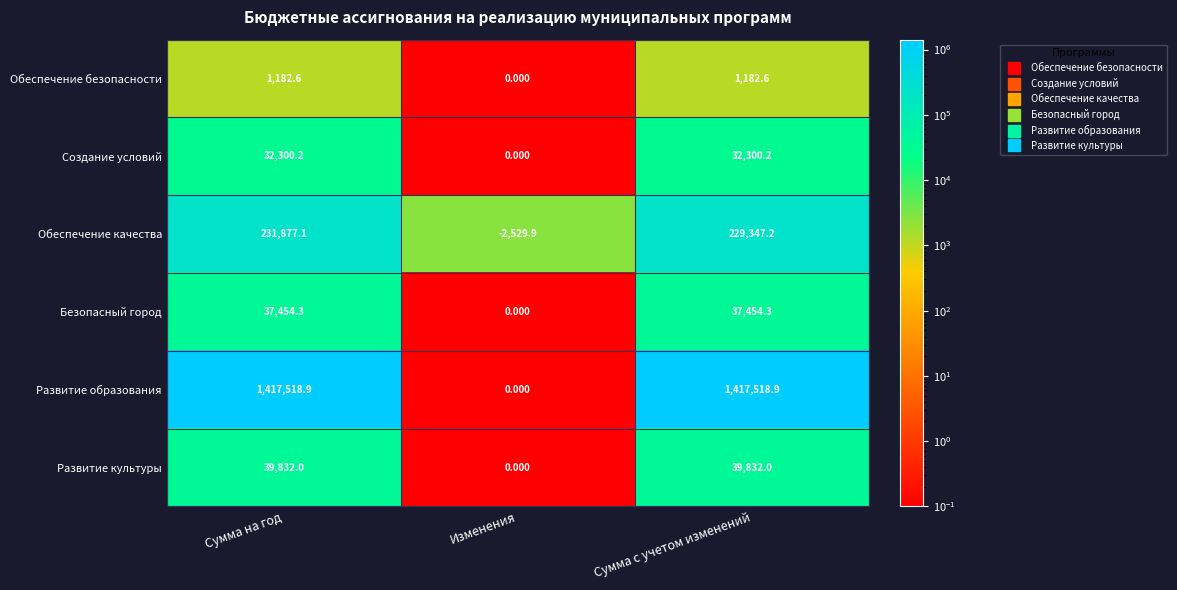

Is the value of Обеспечение качества at Сумма на год greater than the value of Безопасный город at Сумма на год?

Yes